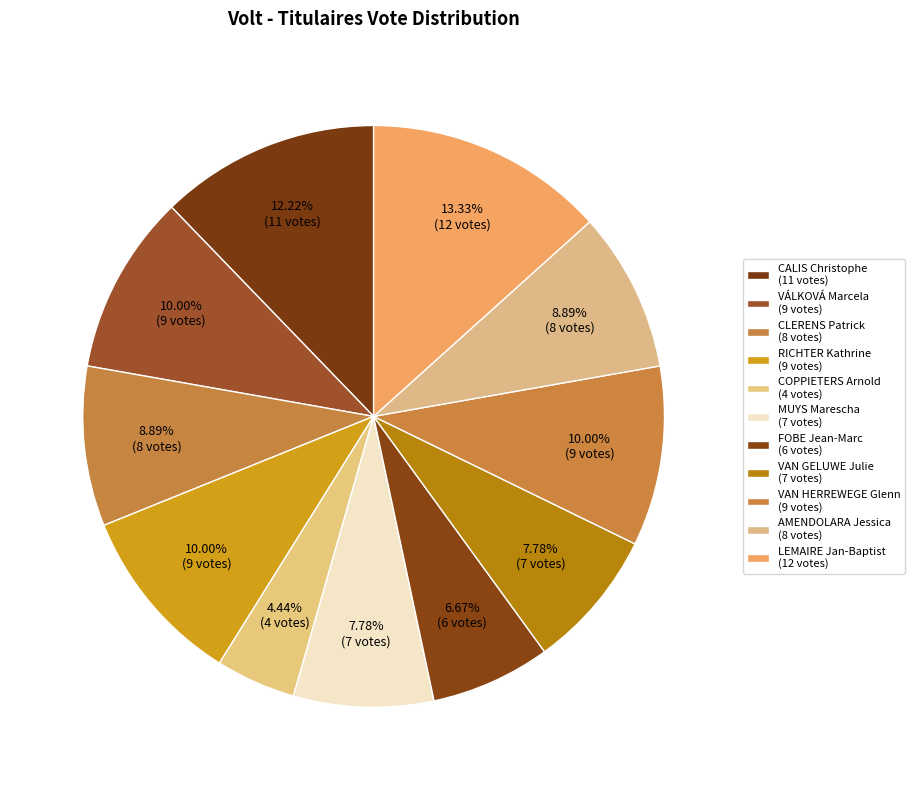

How many segments does this pie chart have?

11